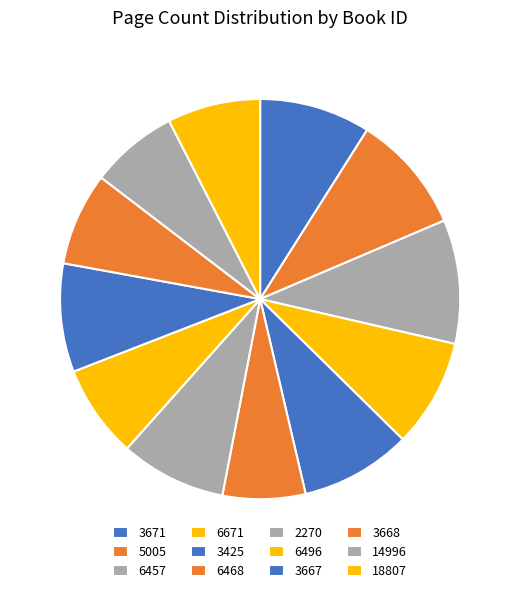

How many segments does this pie chart have?

12